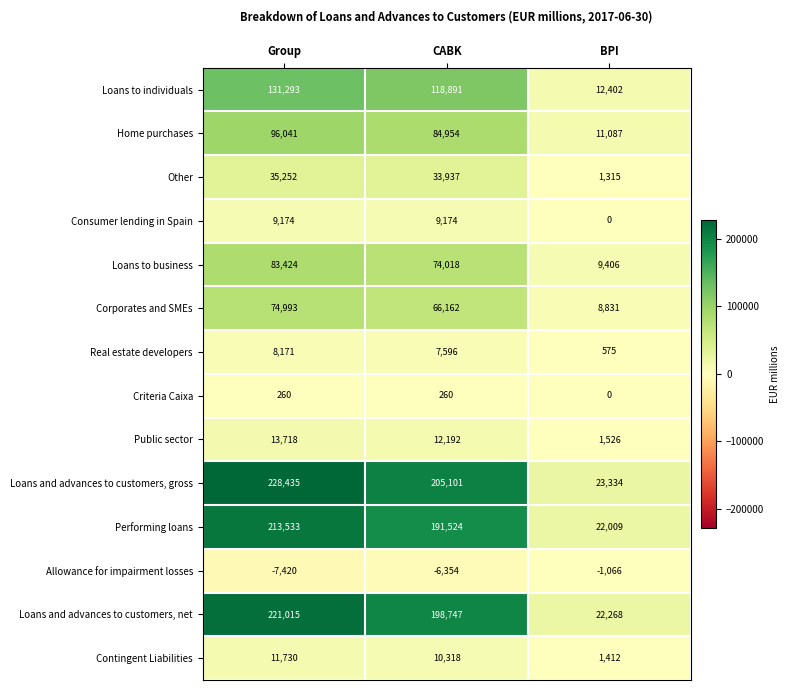

Which category has the highest value across all series?

Group